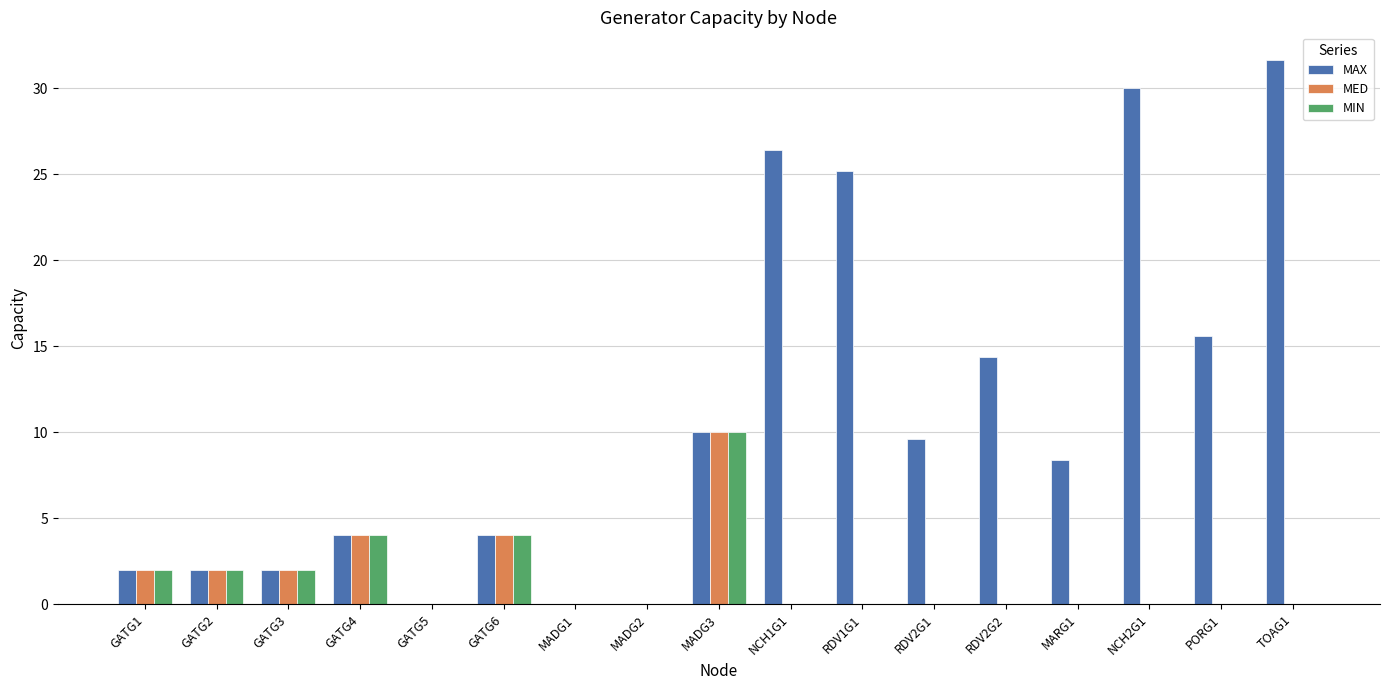

Reading left to right, list all the values displayed in this chart.

MAX: GATG1=2.0	GATG2=2.0	GATG3=2.0	GATG4=4.0	GATG5=0.0	GATG6=4.0	MADG1=0.0	MADG2=0.0	MADG3=10.0	NCH1G1=26.4	RDV1G1=25.2	RDV2G1=9.6	RDV2G2=14.4	MARG1=8.4	NCH2G1=30.0	PORG1=15.6	TOAG1=31.7
MED: GATG1=2.0	GATG2=2.0	GATG3=2.0	GATG4=4.0	GATG5=0.0	GATG6=4.0	MADG1=0.0	MADG2=0.0	MADG3=10.0	NCH1G1=0.0	RDV1G1=0.0	RDV2G1=0.0	RDV2G2=0.0	MARG1=0.0	NCH2G1=0.0	PORG1=0.0	TOAG1=0.0
MIN: GATG1=2.0	GATG2=2.0	GATG3=2.0	GATG4=4.0	GATG5=0.0	GATG6=4.0	MADG1=0.0	MADG2=0.0	MADG3=10.0	NCH1G1=0.0	RDV1G1=0.0	RDV2G1=0.0	RDV2G2=0.0	MARG1=0.0	NCH2G1=0.0	PORG1=0.0	TOAG1=0.0